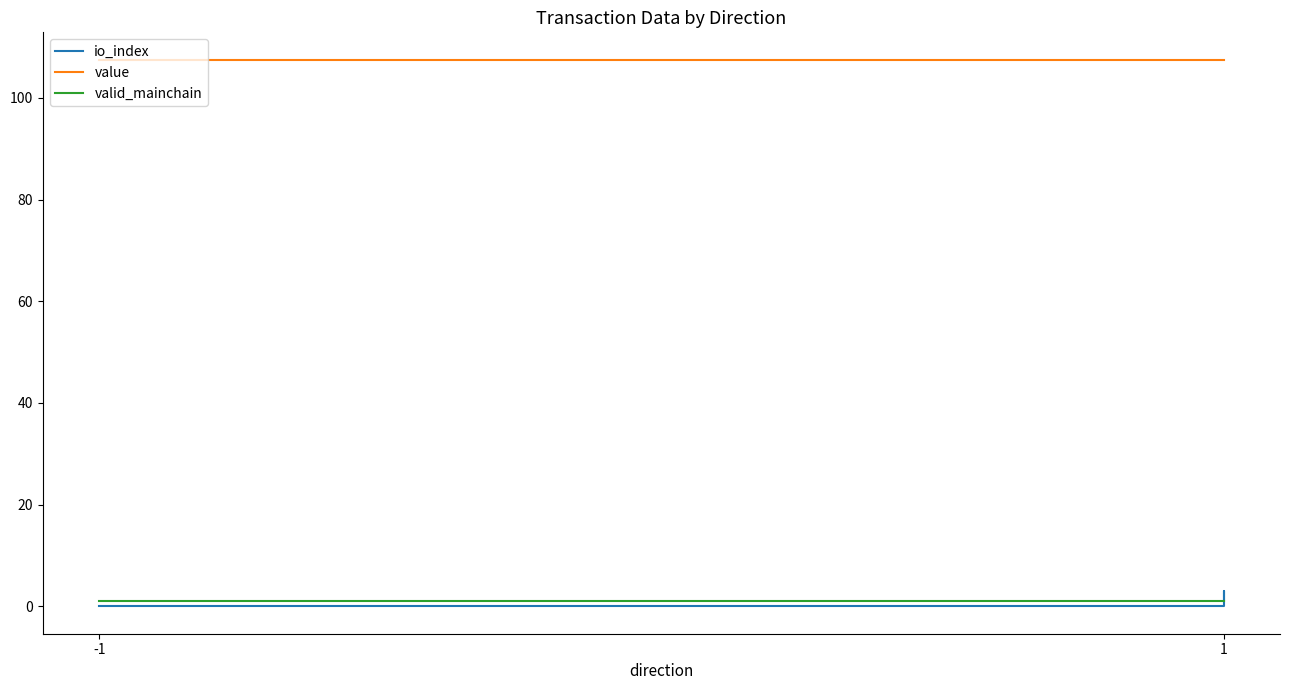

Is the value of valid_mainchain at 1 greater than the value of value at 1?

No